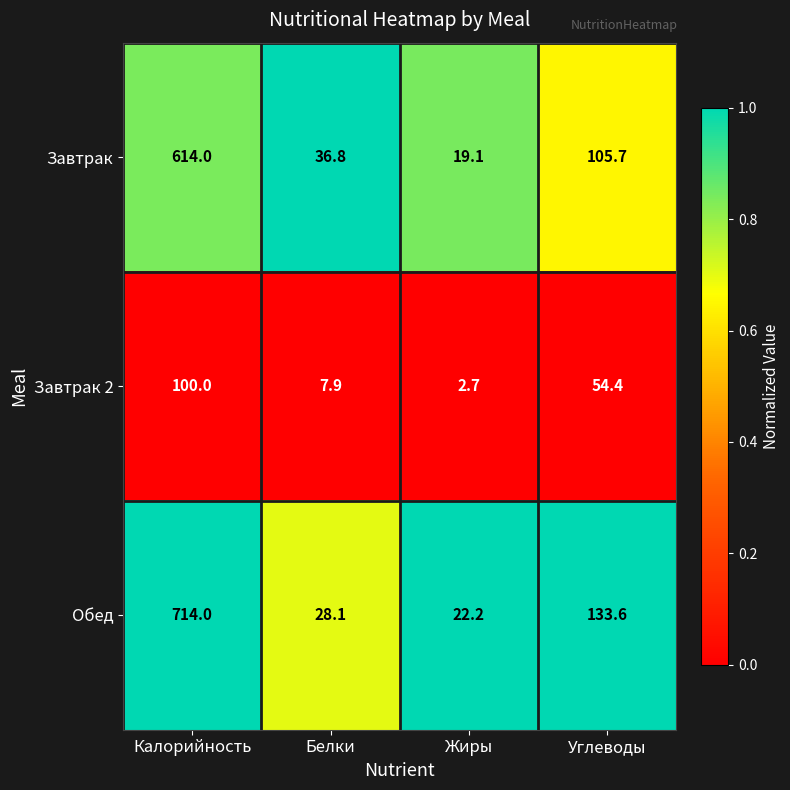

Which series has the widest spread of values?

Обед